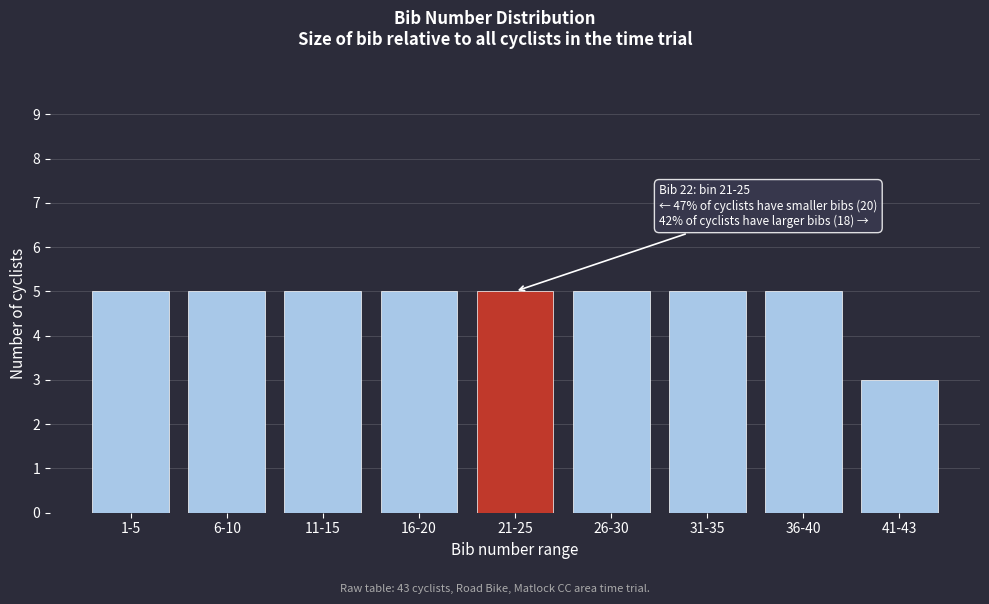

Reading left to right, what are all the values shown in this chart?

5	5	5	5	5	5	5	5	3